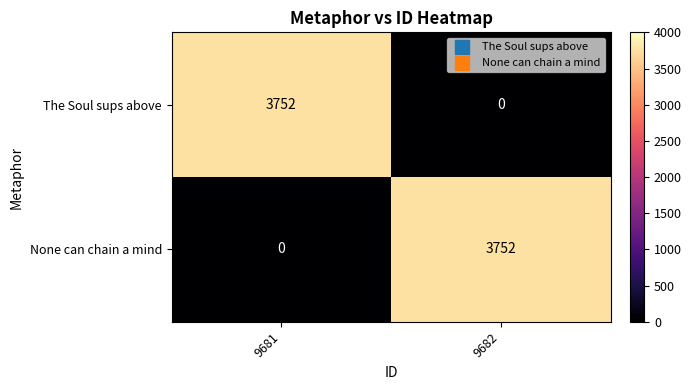

At 9681, list the series in order from smallest to largest.

None can chain a mind, The Soul sups above